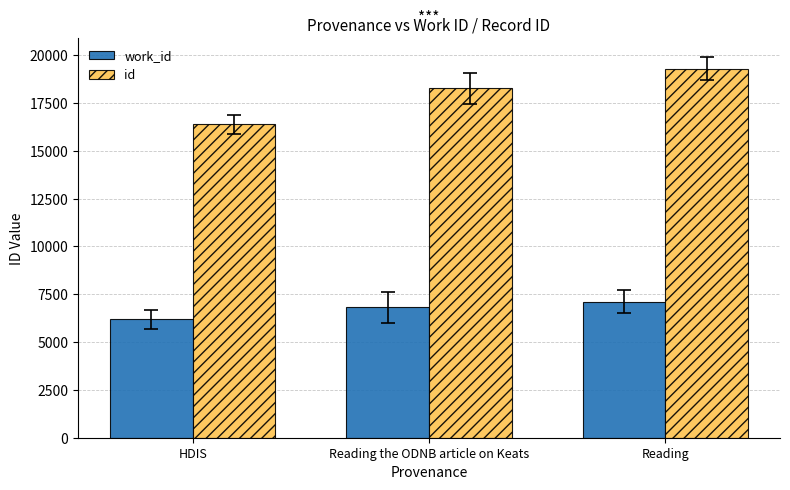

At Reading the ODNB article on Keats, list the series in order from smallest to largest.

work_id, id